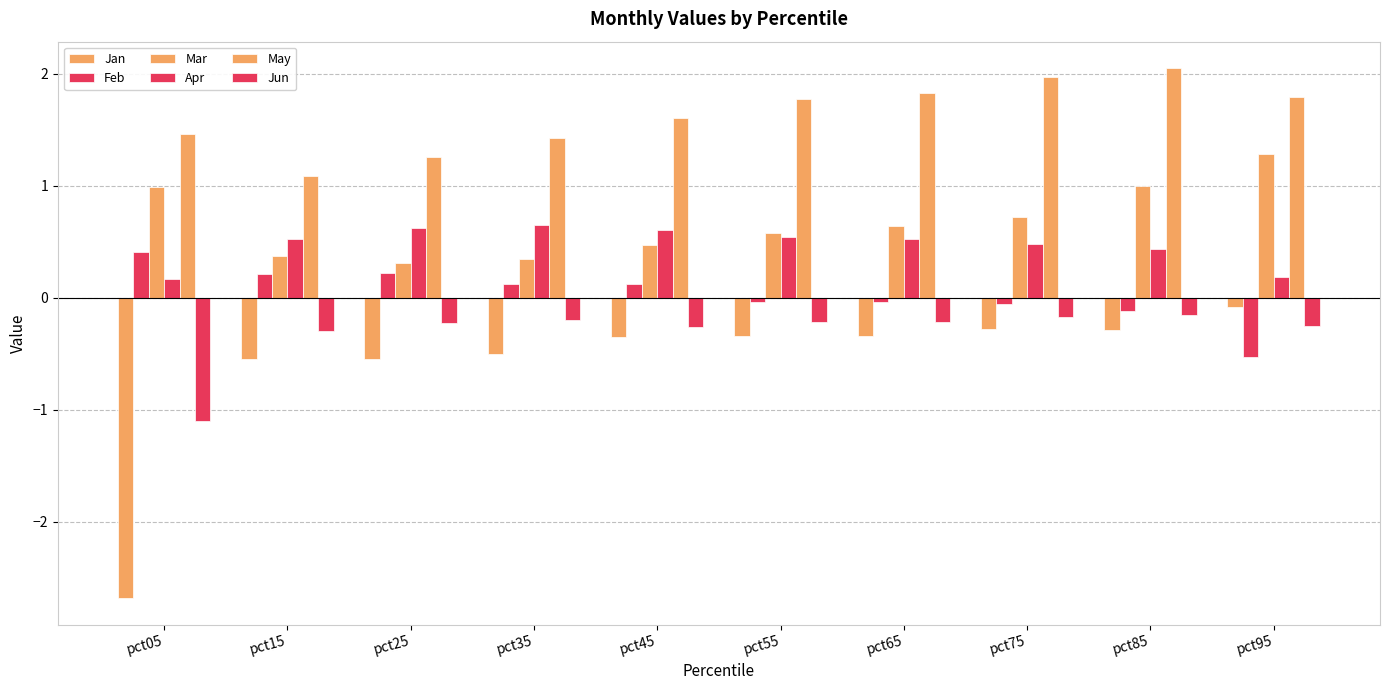

Which series has the largest total across all categories?

May